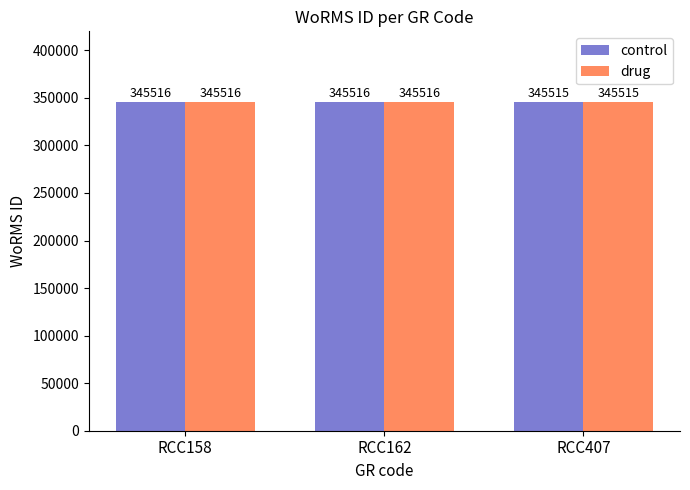

What is the average value of the drug series?

345516